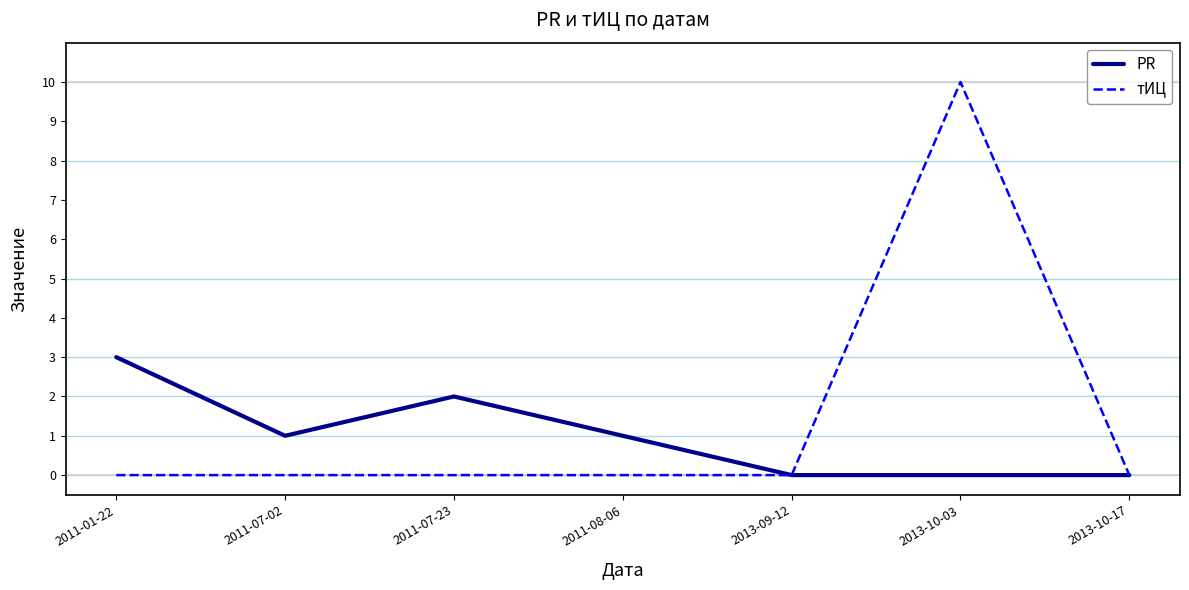

At which label does PR first exceed 1?

2011-01-22